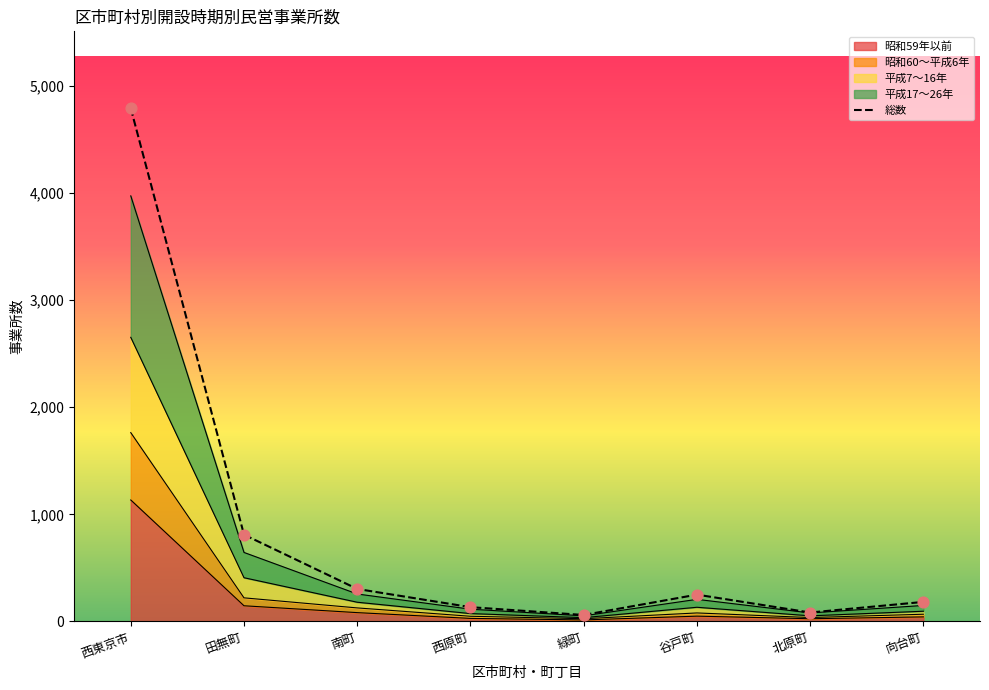

Is the value of 平成17～26年 at 北原町 greater than the value of 平成7～16年 at 谷戸町?

No